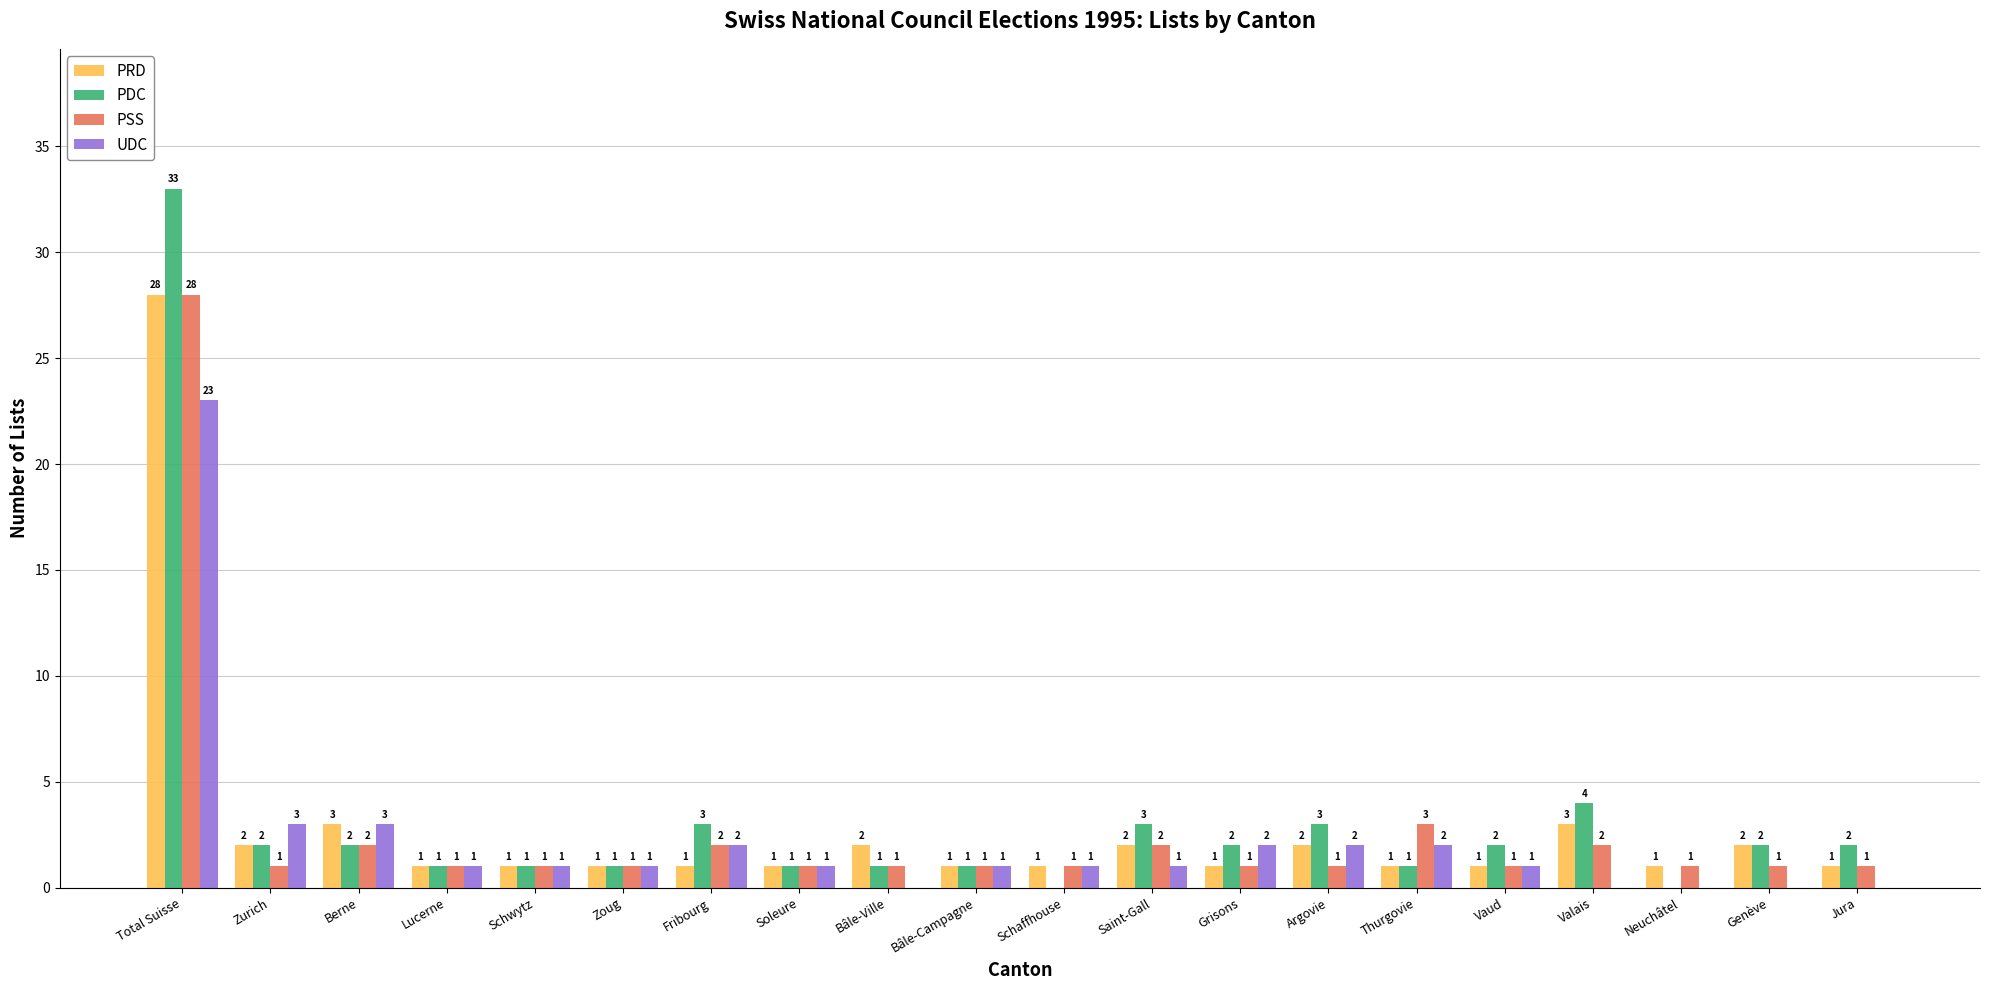

Which series changed the most between Fribourg and Neuchâtel?

PDC